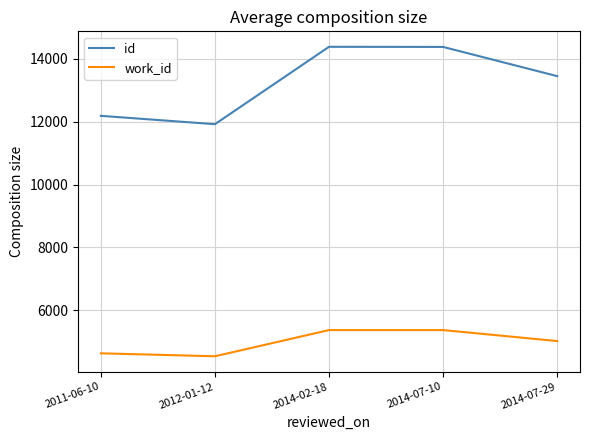

The id series shows 16084 at 2012-01-12. True or false?

False